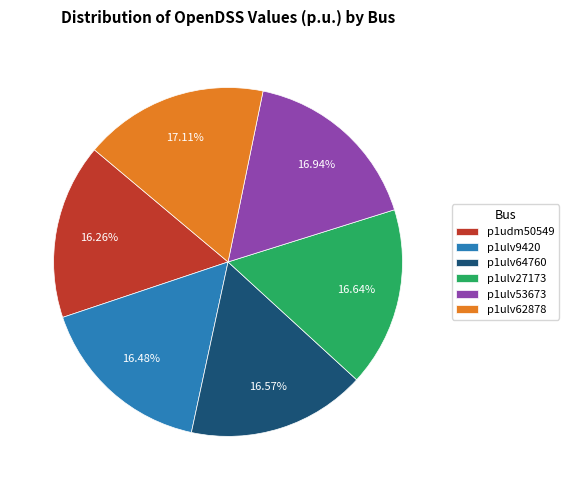

Count the number of slices in the pie.

6